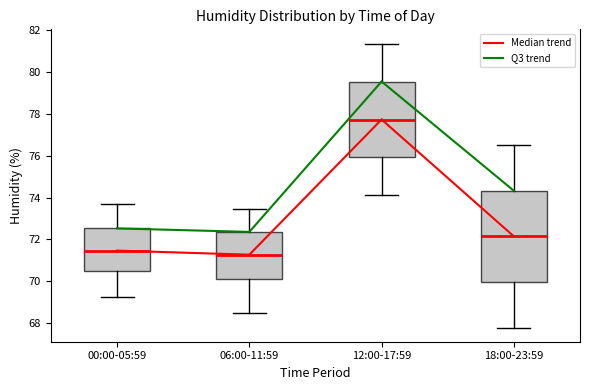

Comparing the boxes themselves (not the whiskers), which one is the tallest?

18:00-23:59